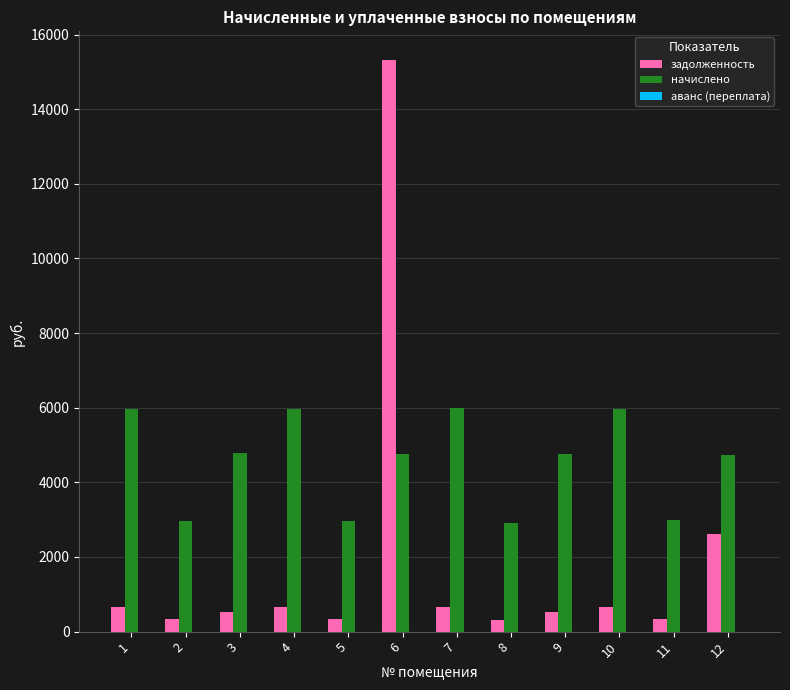

The value of начислено at 7 is 5987.2. True or false?

True